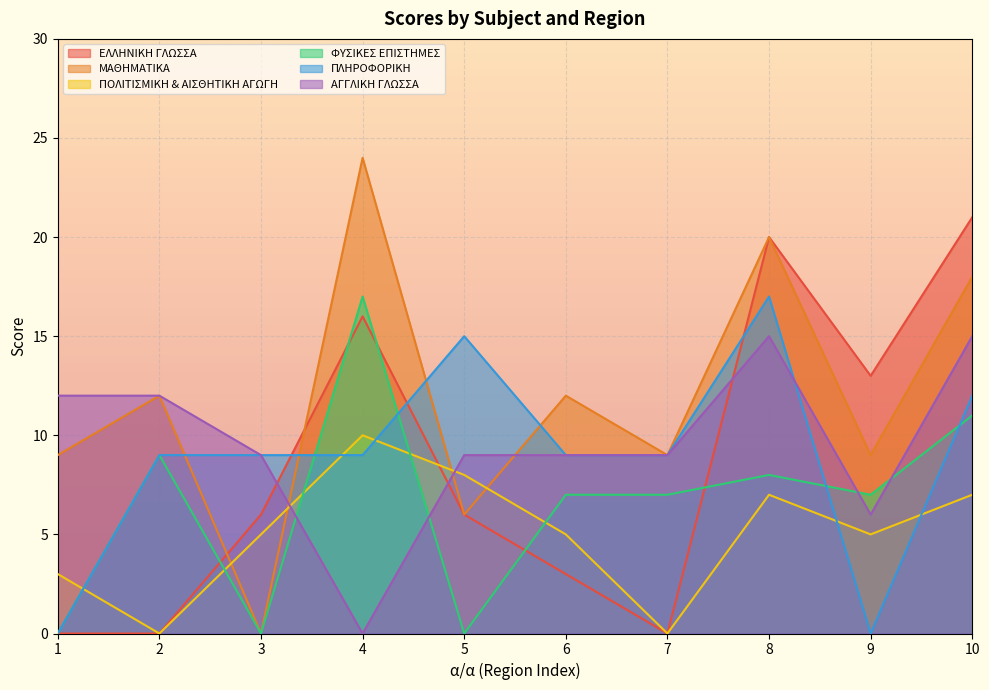

At which category does ΠΟΛΙΤΙΣΜΙΚΗ & ΑΙΣΘΗΤΙΚΗ ΑΓΩΓΗ reach its first local peak?

4